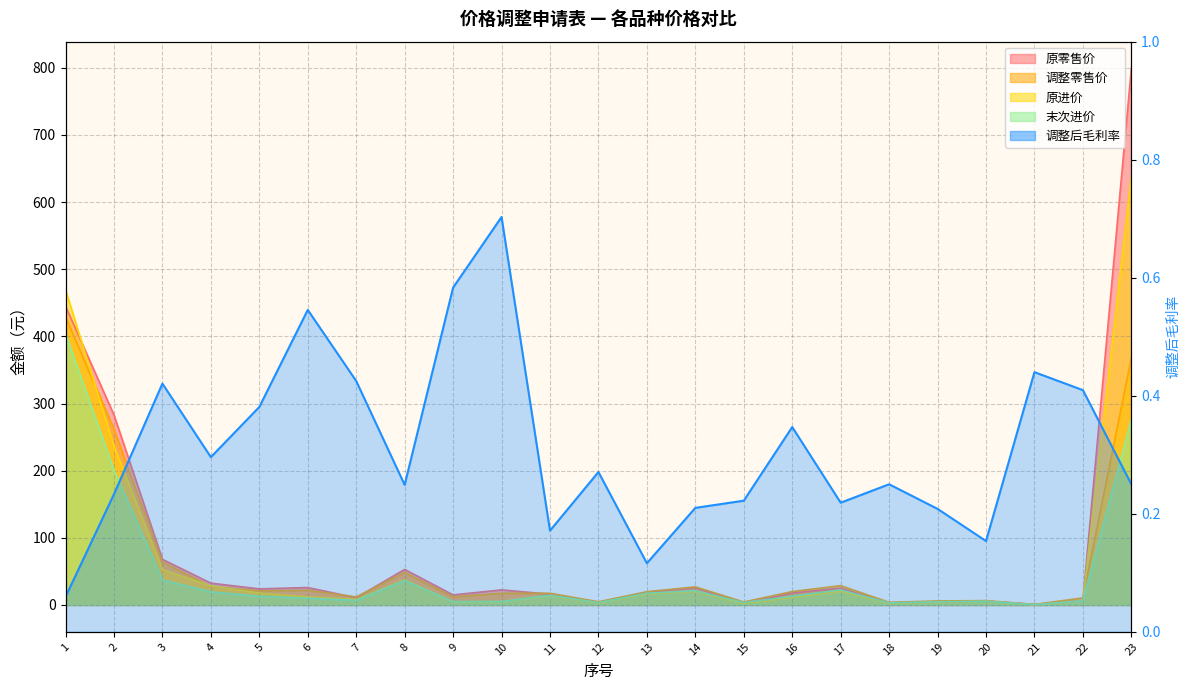

The chart shows a value of 0.4 at 18. True or false?

False